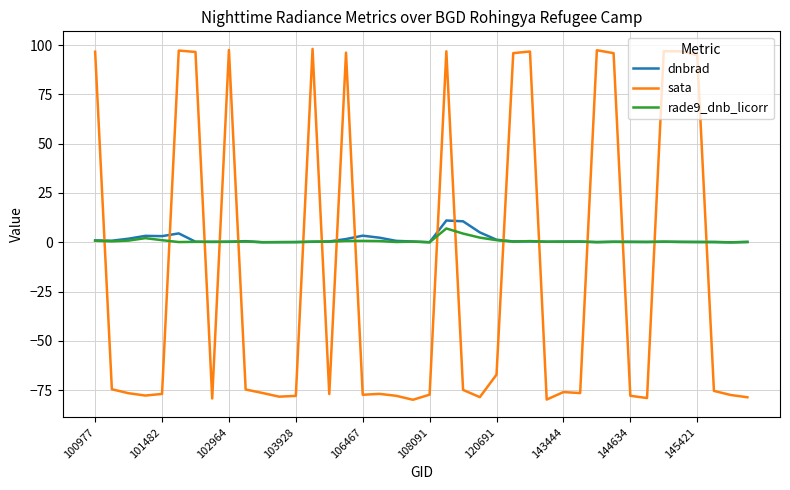

What is the maximum value for sata?

98.1